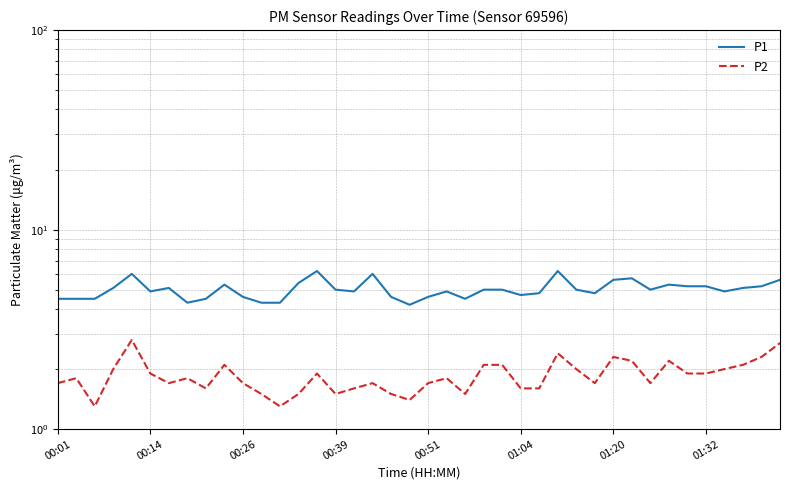

What is the approximate value of P2 at 21?

1.8